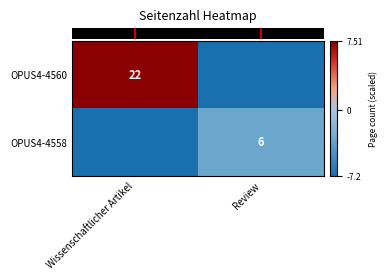

What is the smallest value displayed?

-7.2